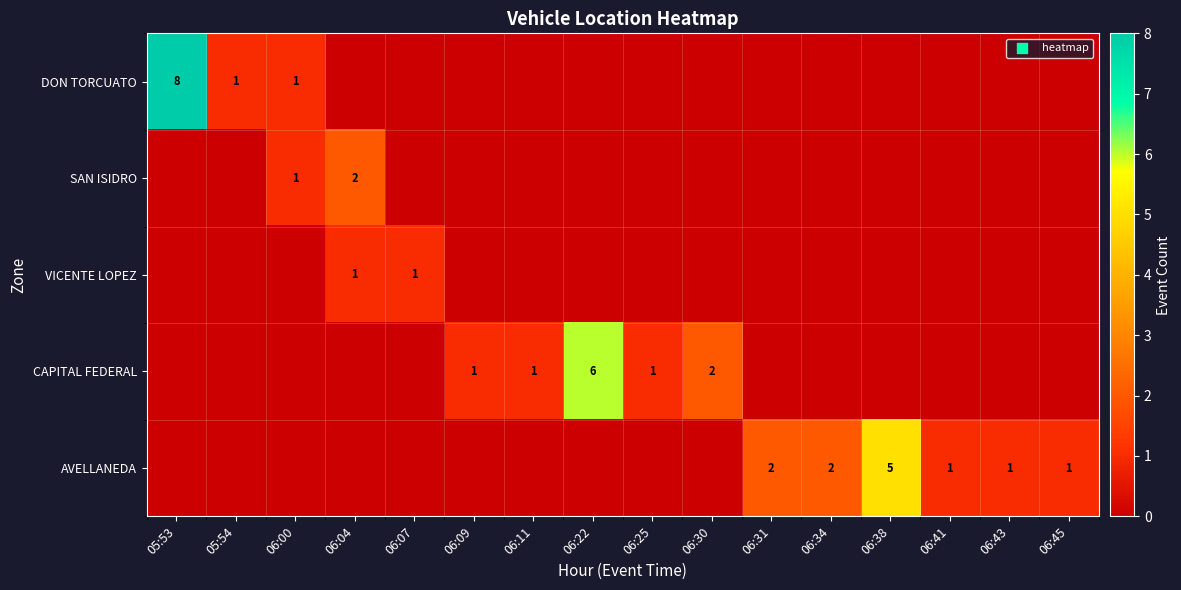

True or false: AVELLANEDA has a value of 1 at 06:34.

False